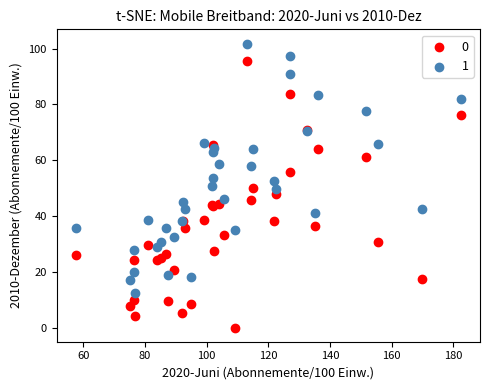

What is the X range (max minus min) for the scatter plot?

124.7